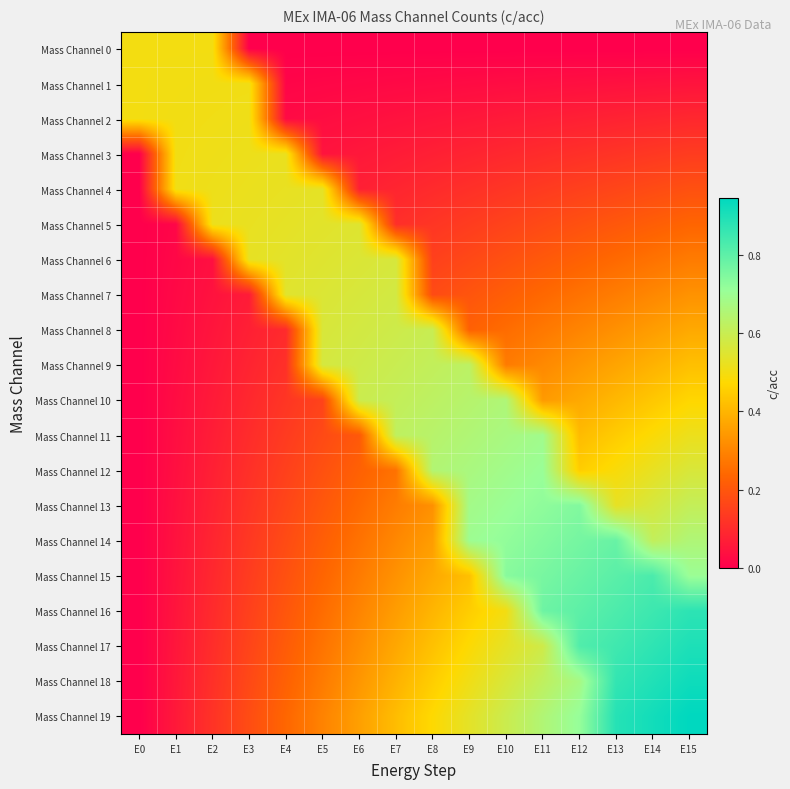

The value of Mass Channel 12 at E9 is 0.7. True or false?

True